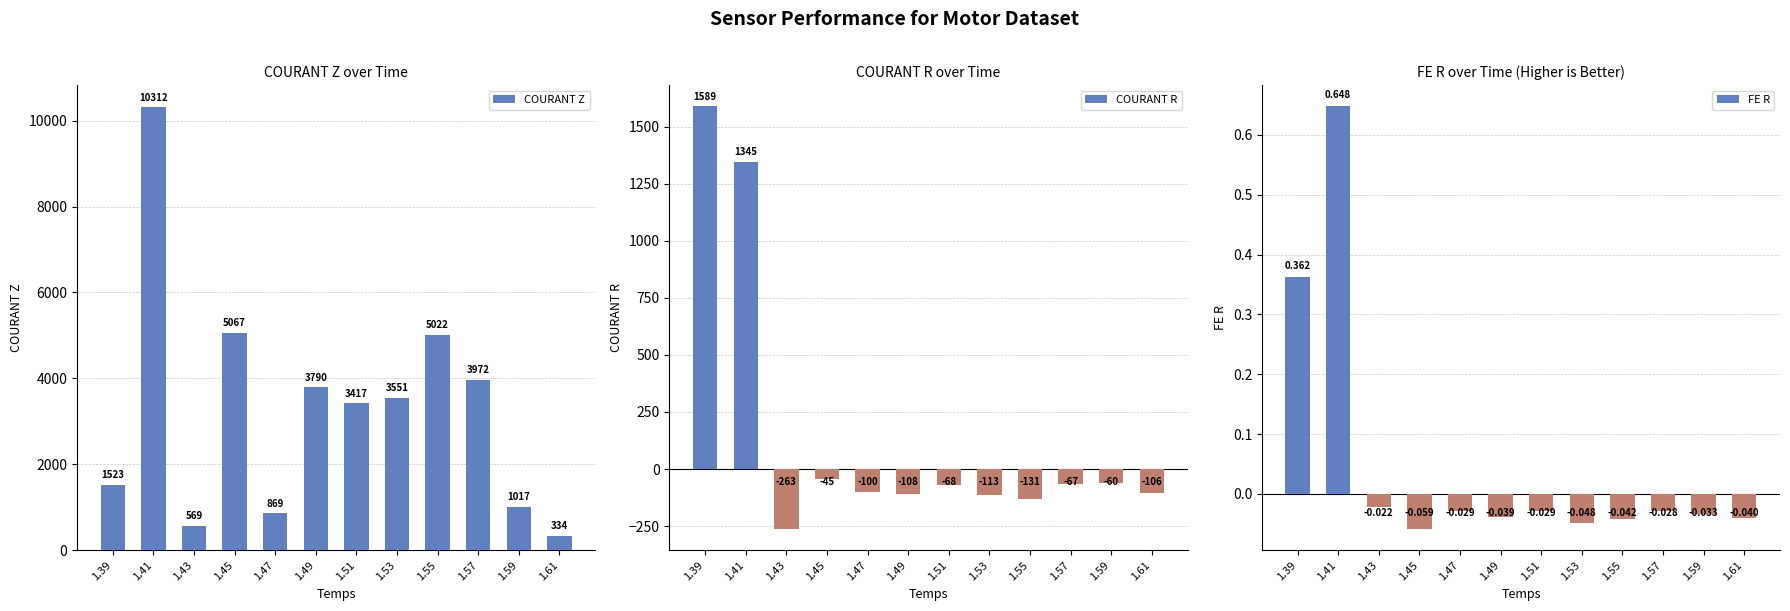

Reading left to right, transcribe all the data shown in this chart.

COURANT Z: 1523.0	10312.0	569.0	5067.0	869.0	3790.0	3417.0	3551.0	5022.0	3972.0	1017.0	334.0
COURANT R: 1589.0	1345.0	-263.0	-45.0	-100.0	-108.0	-68.0	-113.0	-131.0	-67.0	-60.0	-106.0
FE R: 0.4	0.6	-0.0	-0.1	-0.0	-0.0	-0.0	-0.0	-0.0	-0.0	-0.0	-0.0